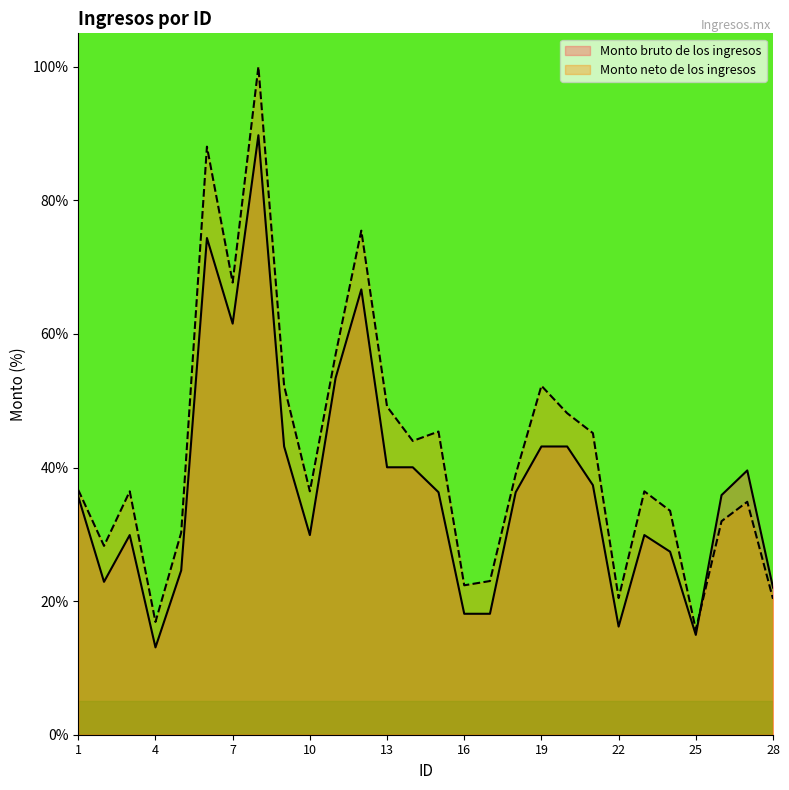

How many intersections are there between Monto bruto de los ingresos and Monto neto de los ingresos?

1